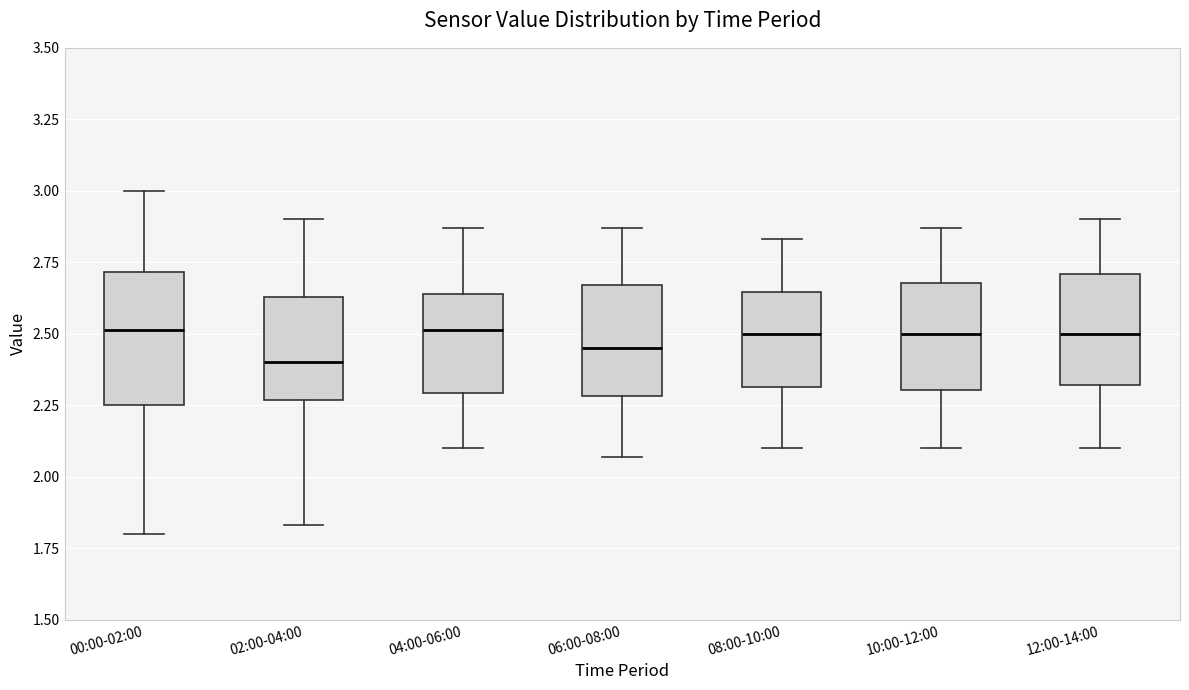

Where is the upper edge of the box for 10:00-12:00 on the y-axis? The values are not printed on the chart, so give them approximately, as read against the axis.

2.70